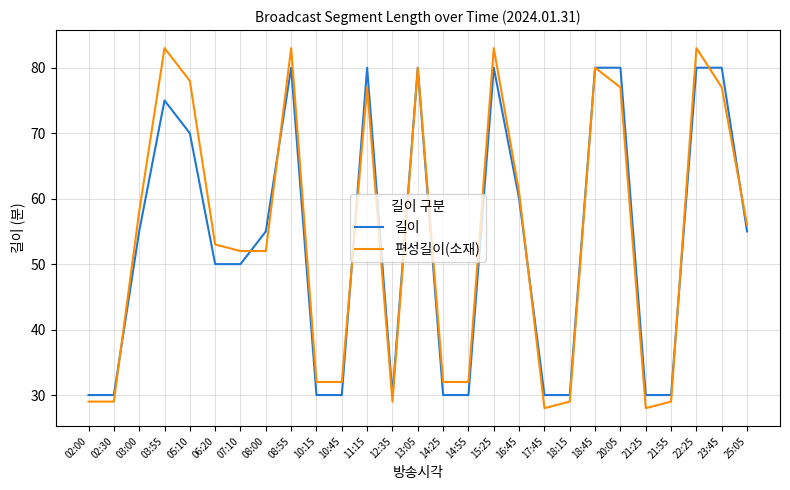

What position from the left is 25:05?

27